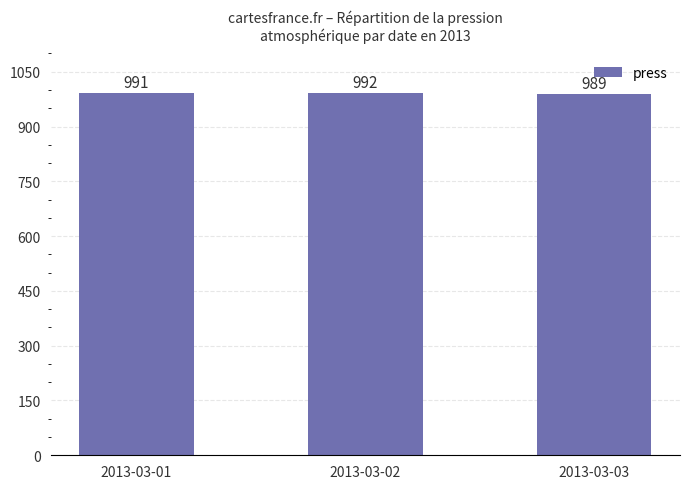

What is the maximum value shown in the chart?

992